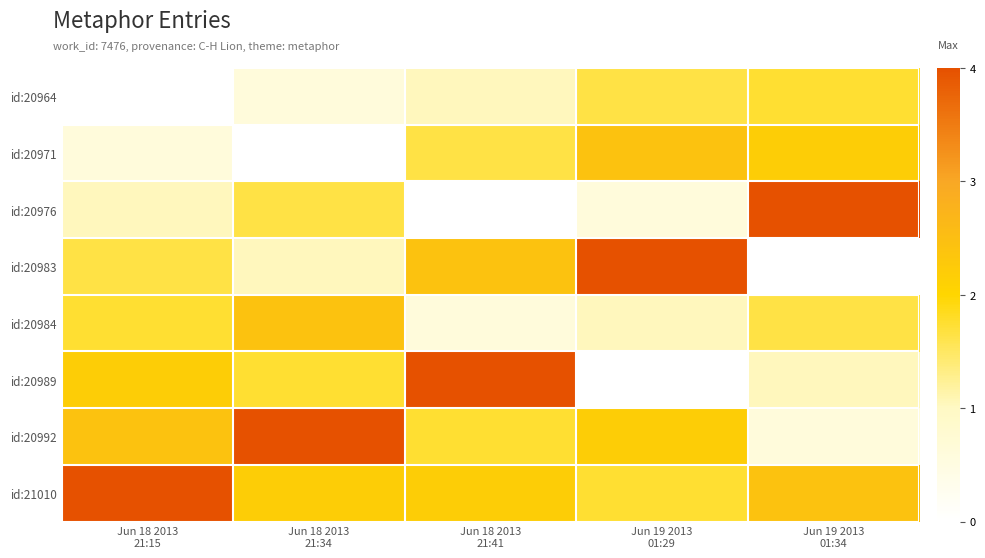

Reading left to right, what are all the values shown in this chart?

id:20964: Jun 18 2013
21:15=0.0	Jun 18 2013
21:34=0.6	Jun 18 2013
21:41=1.0	Jun 19 2013
01:29=1.7	Jun 19 2013
01:34=1.7
id:20971: Jun 18 2013
21:15=0.6	Jun 18 2013
21:34=0.0	Jun 18 2013
21:41=1.7	Jun 19 2013
01:29=2.4	Jun 19 2013
01:34=2.2
id:20976: Jun 18 2013
21:15=1.0	Jun 18 2013
21:34=1.7	Jun 18 2013
21:41=0.0	Jun 19 2013
01:29=0.6	Jun 19 2013
01:34=4.0
id:20983: Jun 18 2013
21:15=1.7	Jun 18 2013
21:34=1.0	Jun 18 2013
21:41=2.4	Jun 19 2013
01:29=4.0	Jun 19 2013
01:34=0.0
id:20984: Jun 18 2013
21:15=1.7	Jun 18 2013
21:34=2.4	Jun 18 2013
21:41=0.6	Jun 19 2013
01:29=1.0	Jun 19 2013
01:34=1.7
id:20989: Jun 18 2013
21:15=2.2	Jun 18 2013
21:34=1.7	Jun 18 2013
21:41=4.0	Jun 19 2013
01:29=0.0	Jun 19 2013
01:34=1.0
id:20992: Jun 18 2013
21:15=2.4	Jun 18 2013
21:34=4.0	Jun 18 2013
21:41=1.7	Jun 19 2013
01:29=2.2	Jun 19 2013
01:34=0.6
id:21010: Jun 18 2013
21:15=4.0	Jun 18 2013
21:34=2.2	Jun 18 2013
21:41=2.2	Jun 19 2013
01:29=1.7	Jun 19 2013
01:34=2.4